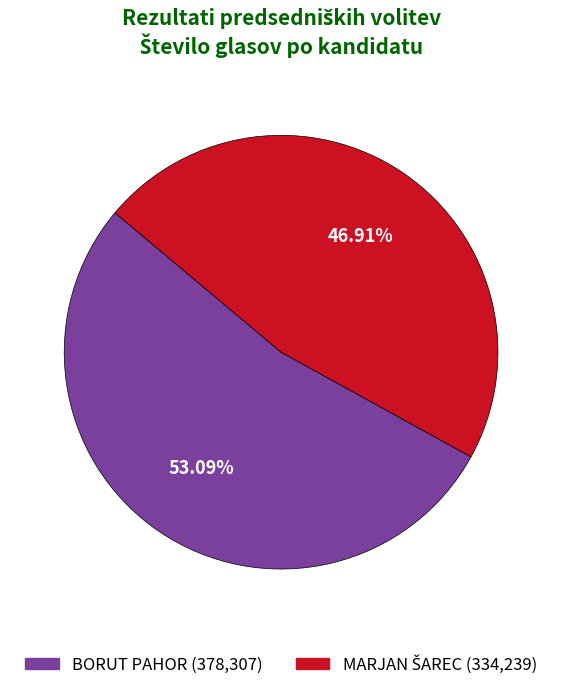

Is there a majority slice in this chart?

Yes